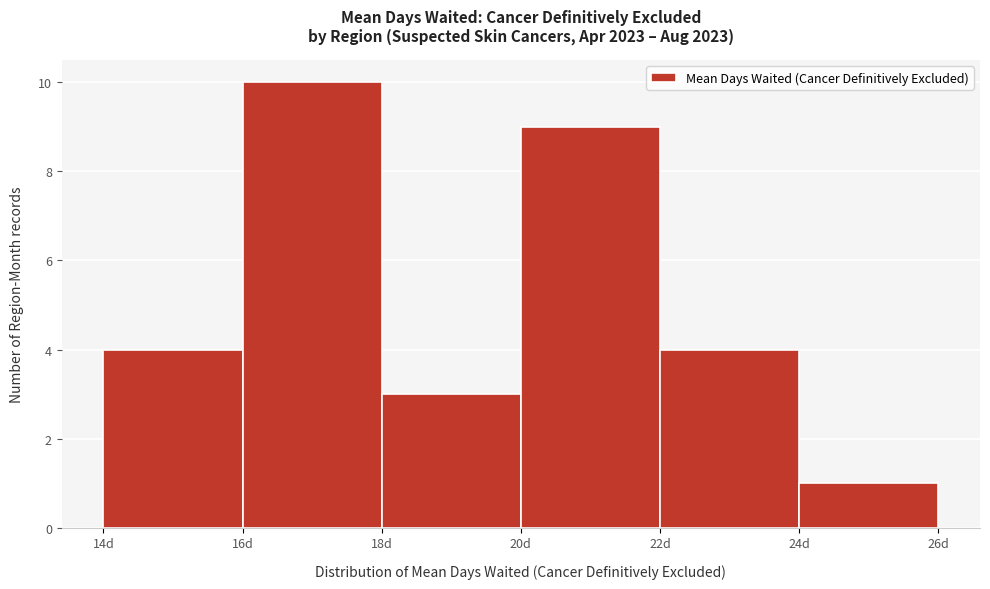

How tall is the bar that spans 14 to 16 on the x-axis? The values are not printed on the chart, so give them approximately, as read against the axis.

4